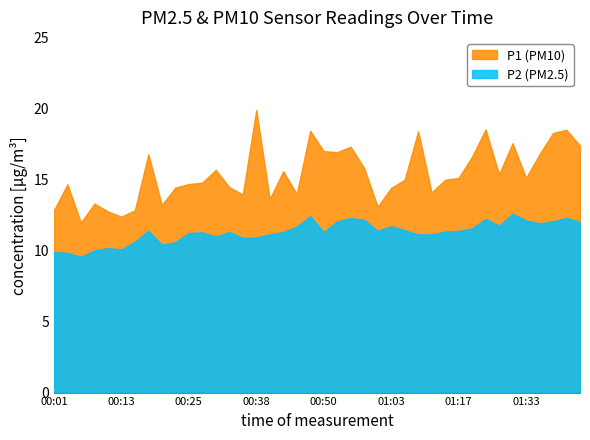

Rank the categories by P1 value from lowest to highest.

00:06, 00:13, 00:11, 00:01, 00:16, 01:00, 00:21, 00:08, 00:40, 00:35, 00:45, 01:12, 01:03, 00:23, 00:33, 00:03, 00:25, 00:28, 01:05, 01:15, 01:17, 01:33, 01:28, 00:43, 00:31, 00:58, 01:20, 00:18, 01:35, 00:53, 00:50, 00:55, 01:42, 01:30, 01:37, 01:10, 00:48, 01:40, 01:25, 00:38